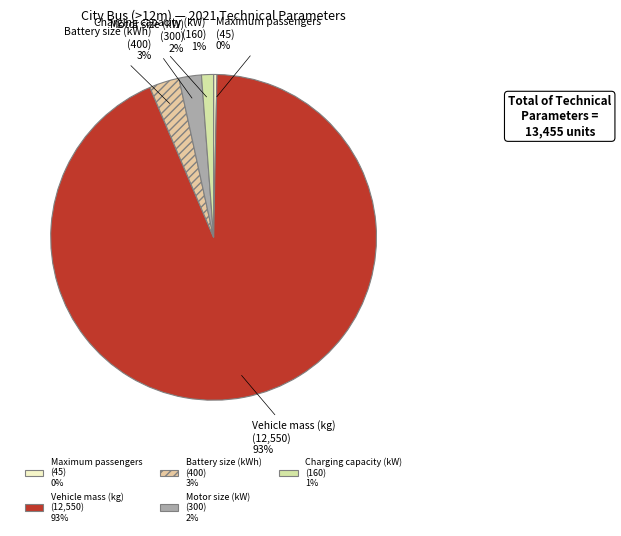

Is the sum of Battery size (kWh) and Motor size (kW) greater than half?

No